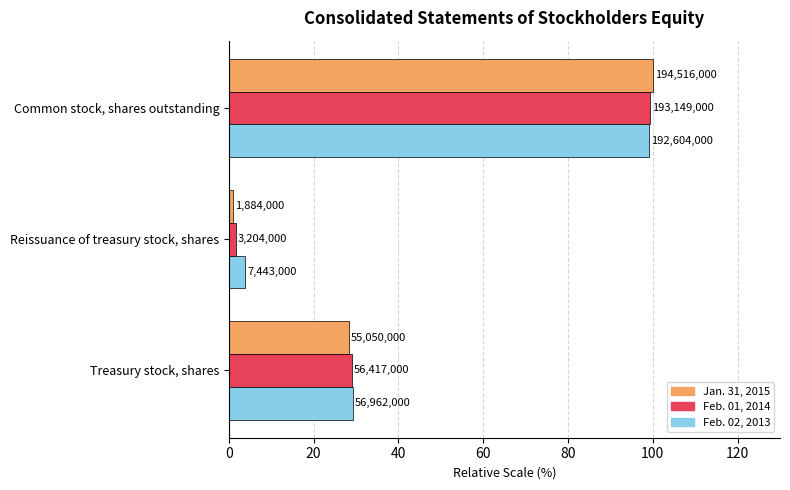

What is the value of the Jan. 31, 2015 bar at the 1st from the left?

28.3